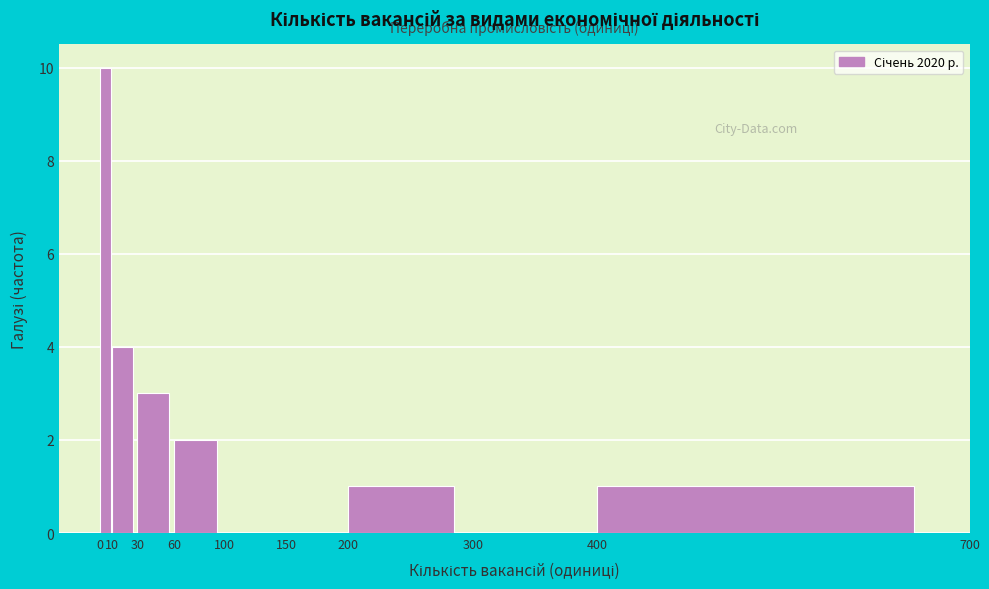

Reading left to right, list every bar in this chart as the range it spans on the x-axis followed by its height. The values are not printed on the chart, so give them approximately, as read against the axis.

0 to 10: 10
10 to 30: 4
30 to 60: 3
60 to 100: 2
100 to 150: 0
150 to 200: 0
200 to 300: 1
300 to 400: 0
400 to 700: 1